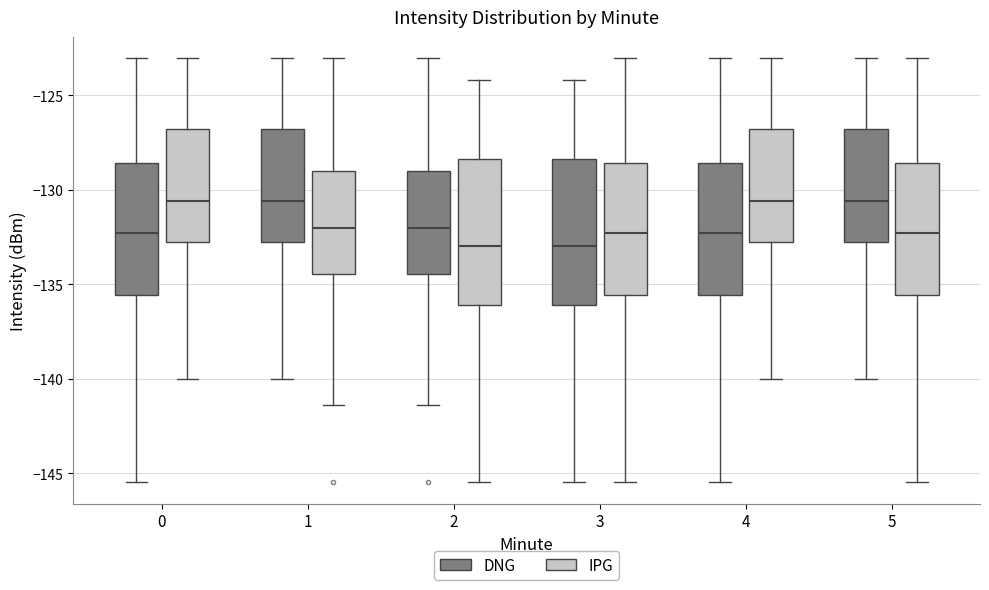

Reading left to right, transcribe this box plot: for each box, give where its median line is, the range the box spans, and where its two whiskers end, as read against the y-axis. The values are not printed on the chart, so give them approximately, as read against the axis.

0 (DNG): median -132.5, box -135.5 to -128.5, whiskers -145.5 to -123.0
0 (IPG): median -130.5, box -133.0 to -127.0, whiskers -140.0 to -123.0
1 (DNG): median -130.5, box -133.0 to -127.0, whiskers -140.0 to -123.0
1 (IPG): median -132.0, box -134.5 to -129.0, whiskers -141.5 to -123.0
2 (DNG): median -132.0, box -134.5 to -129.0, whiskers -141.5 to -123.0
2 (IPG): median -133.0, box -136.0 to -128.5, whiskers -145.5 to -124.0
3 (DNG): median -133.0, box -136.0 to -128.5, whiskers -145.5 to -124.0
3 (IPG): median -132.5, box -135.5 to -128.5, whiskers -145.5 to -123.0
4 (DNG): median -132.5, box -135.5 to -128.5, whiskers -145.5 to -123.0
4 (IPG): median -130.5, box -133.0 to -127.0, whiskers -140.0 to -123.0
5 (DNG): median -130.5, box -133.0 to -127.0, whiskers -140.0 to -123.0
5 (IPG): median -132.5, box -135.5 to -128.5, whiskers -145.5 to -123.0